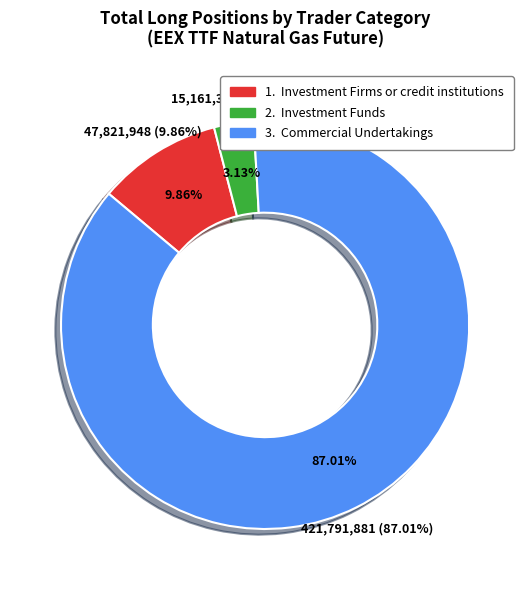

Count the number of slices in the pie.

3